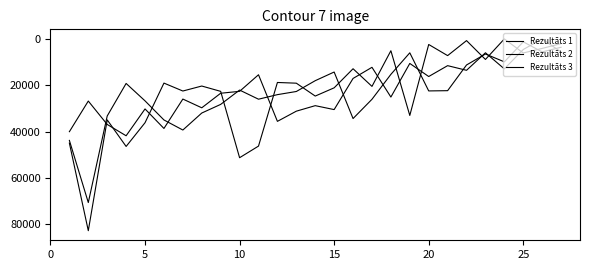

Which series ends up on top after the final intersection of Rezultāts 1 and Rezultāts 3?

Rezultāts 1